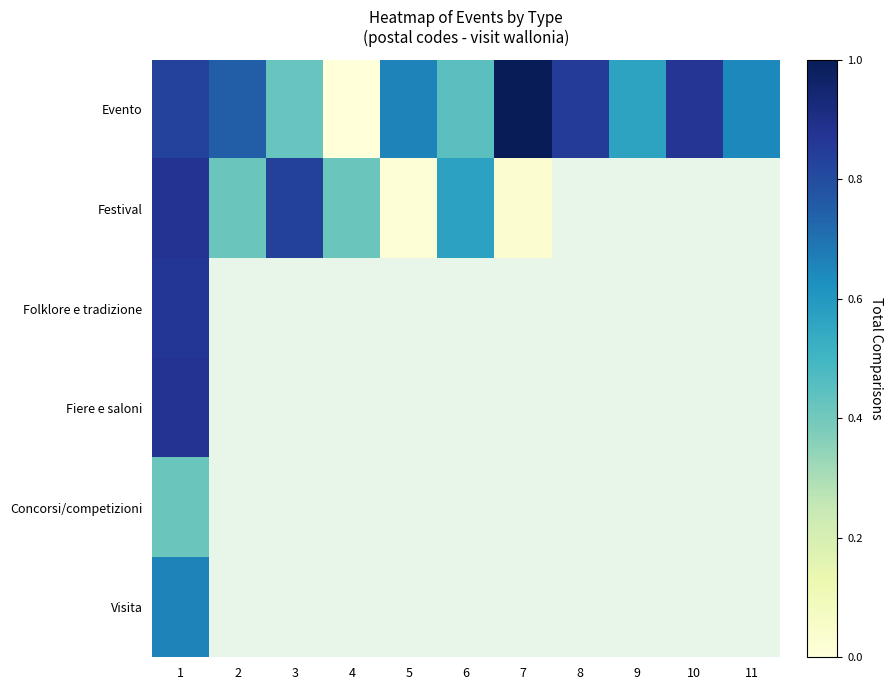

Is the value of Concorsi/competizioni at 8 greater than the value of Festival at 4?

No